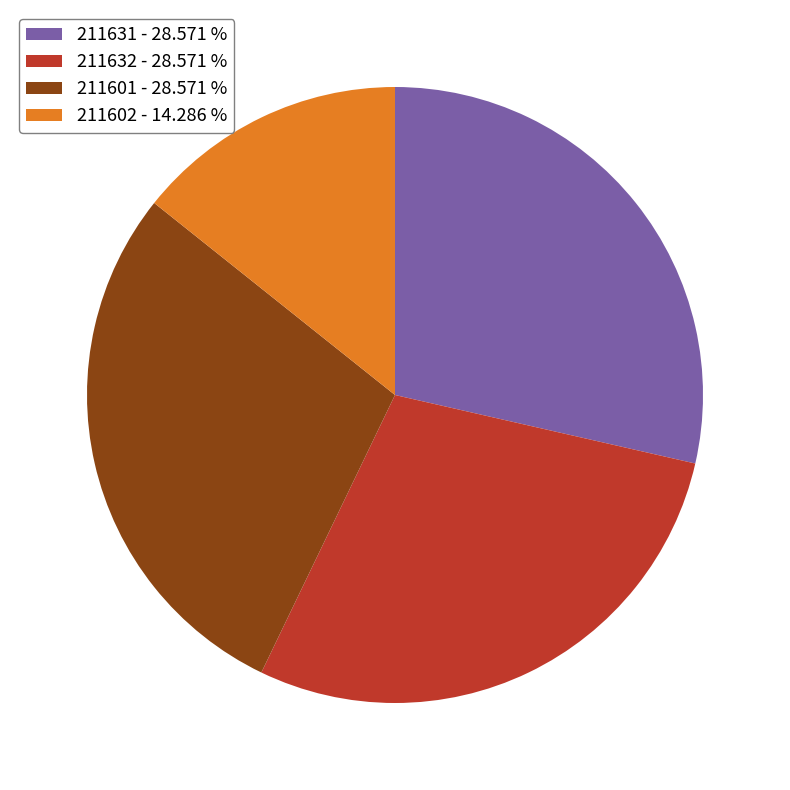

Is there a majority slice in this chart?

No